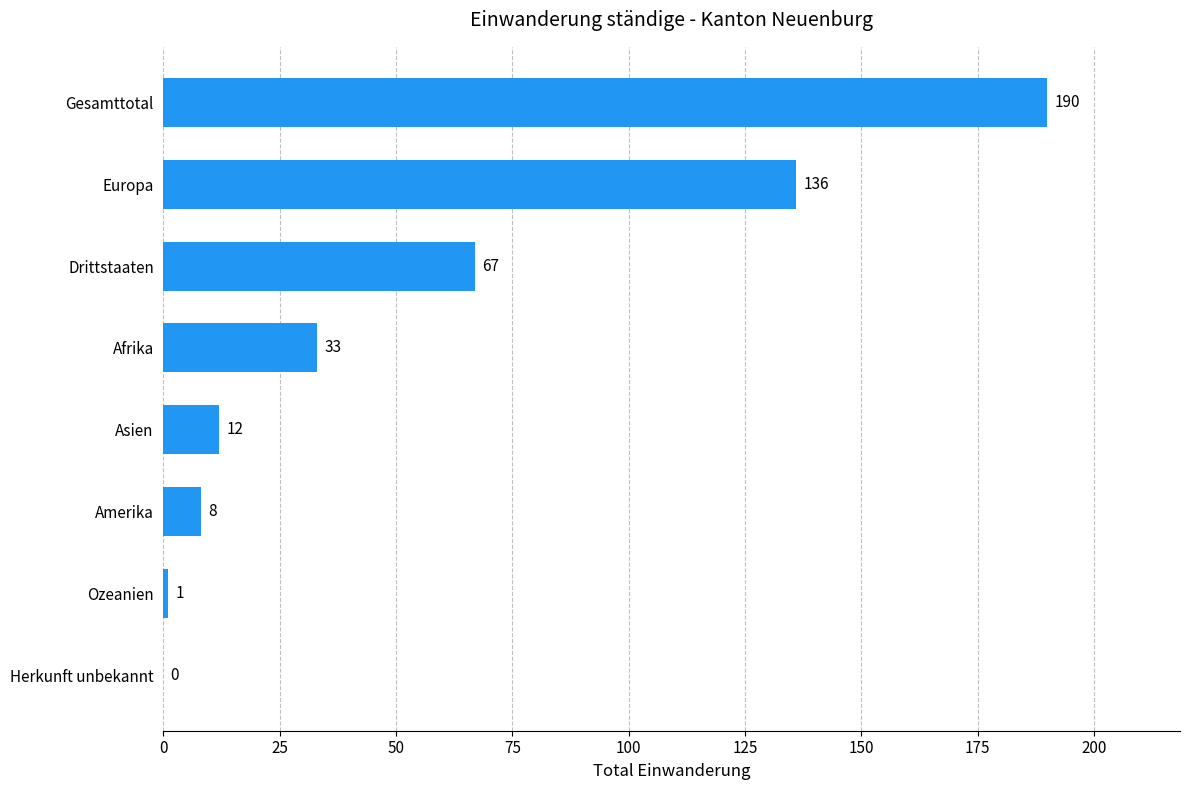

Where is the data nearest to the value 95?

Drittstaaten